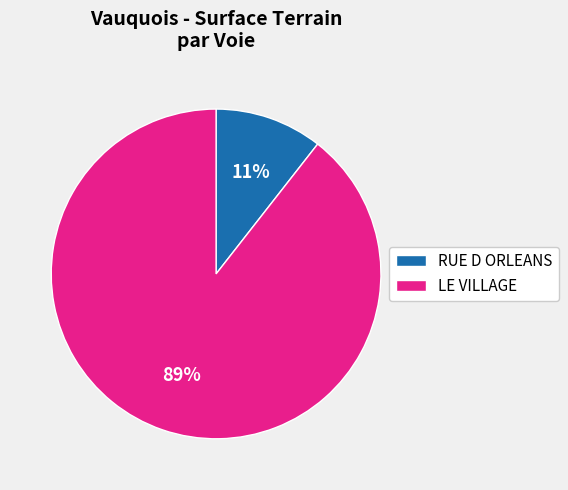

To the nearest percent, what is the average slice percentage?

50%